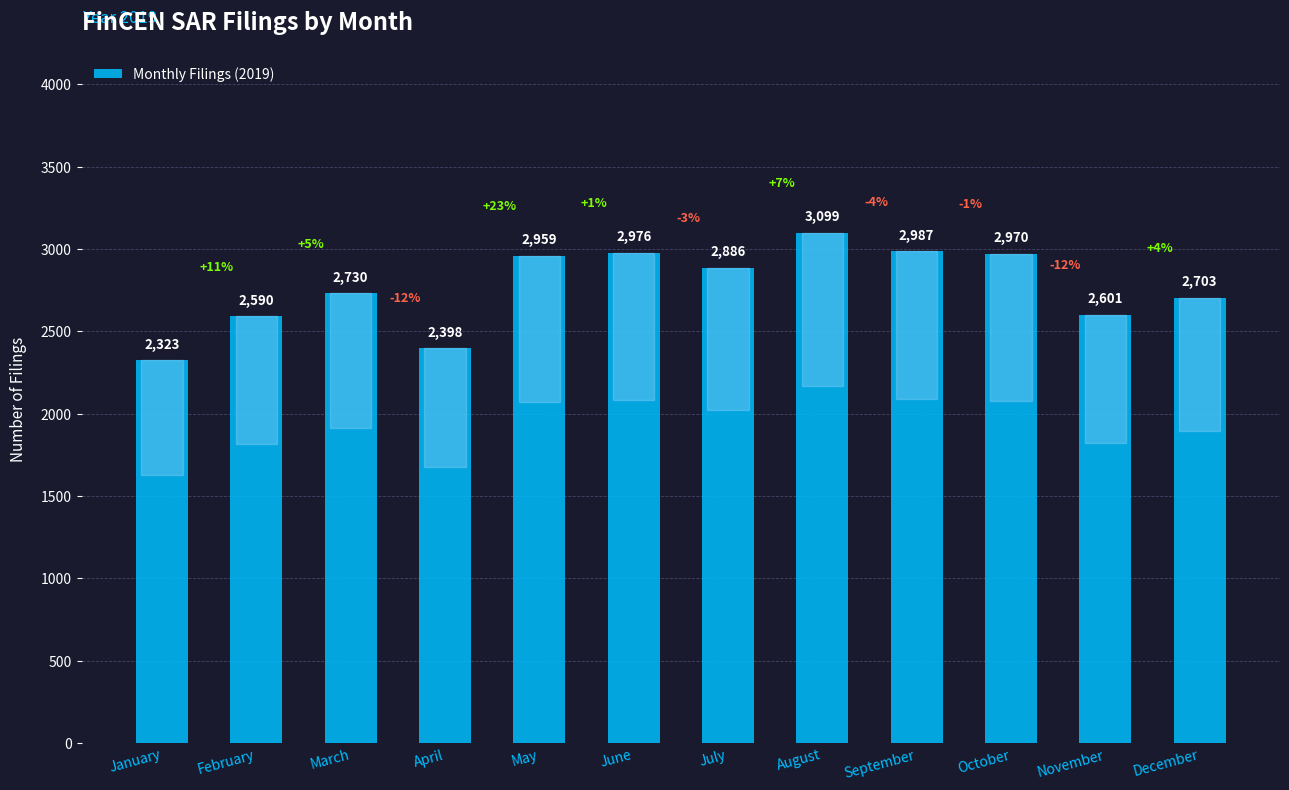

Reading right to left, extract all data points from this chart.

December=2703	November=2601	October=2970	September=2987	August=3099	July=2886	June=2976	May=2959	April=2398	March=2730	February=2590	January=2323